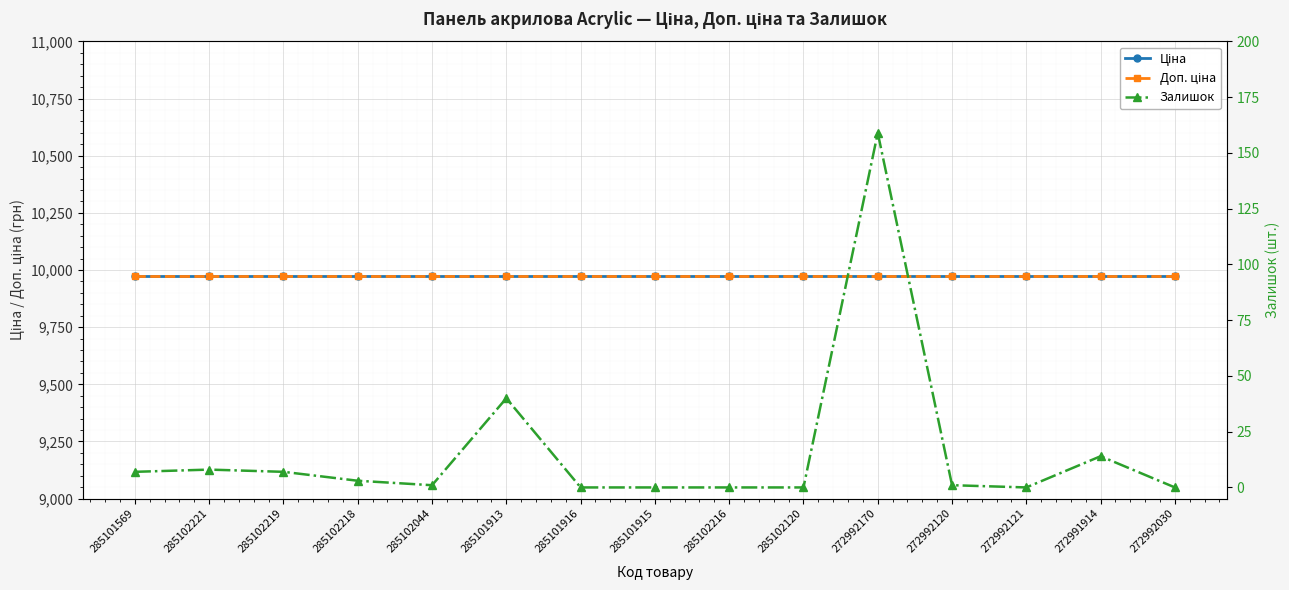

At how many categories does at least one series exceed 3439?

15